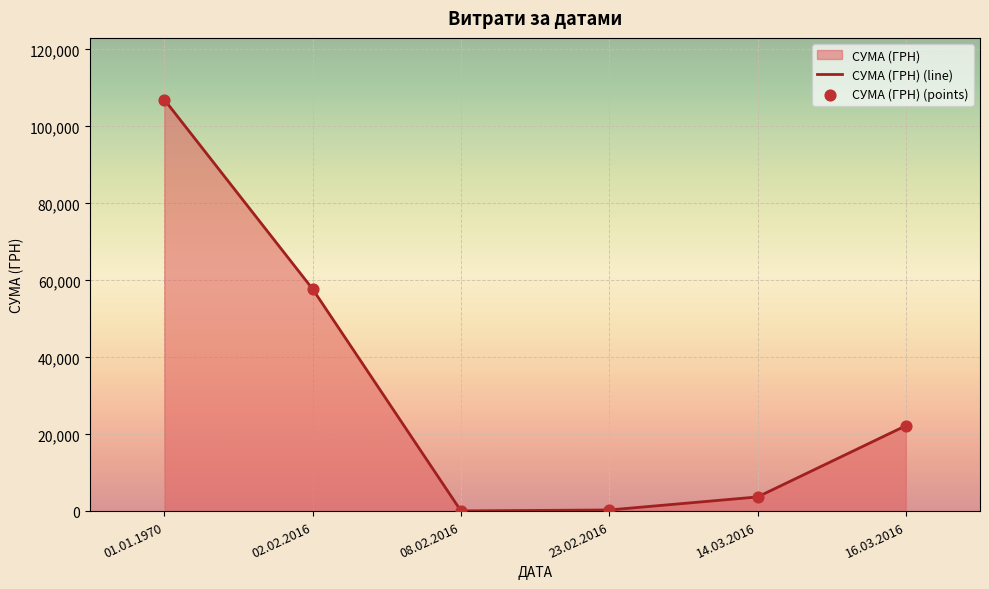

Which series contains the highest Y value?

СУМА (ГРН) (line)